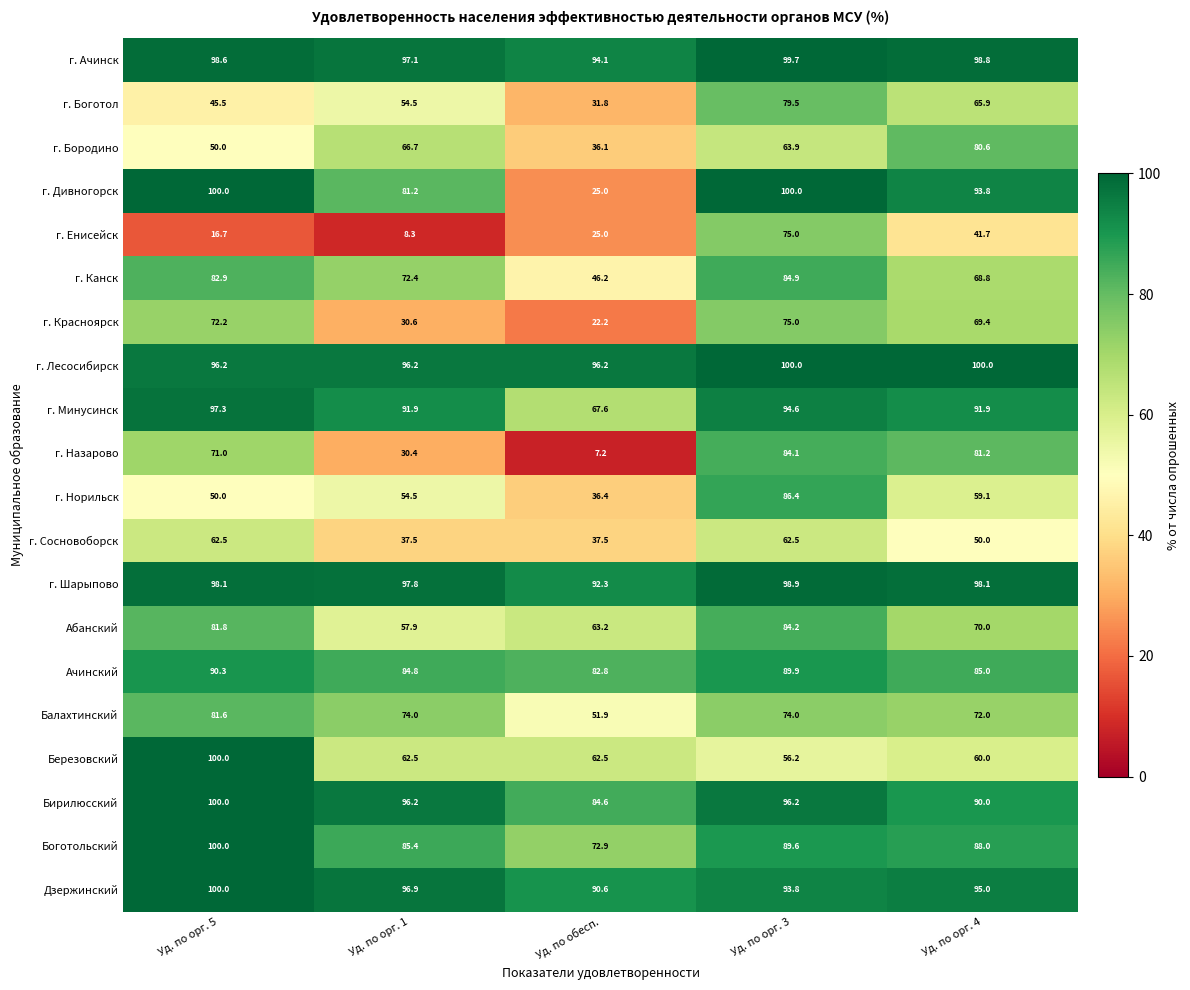

True or false: г. Бородино has a value of 11.1 at Уд. по обесп..

False